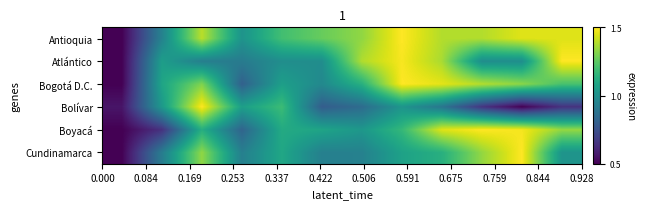

Which series has the largest total across all categories?

Antioquia